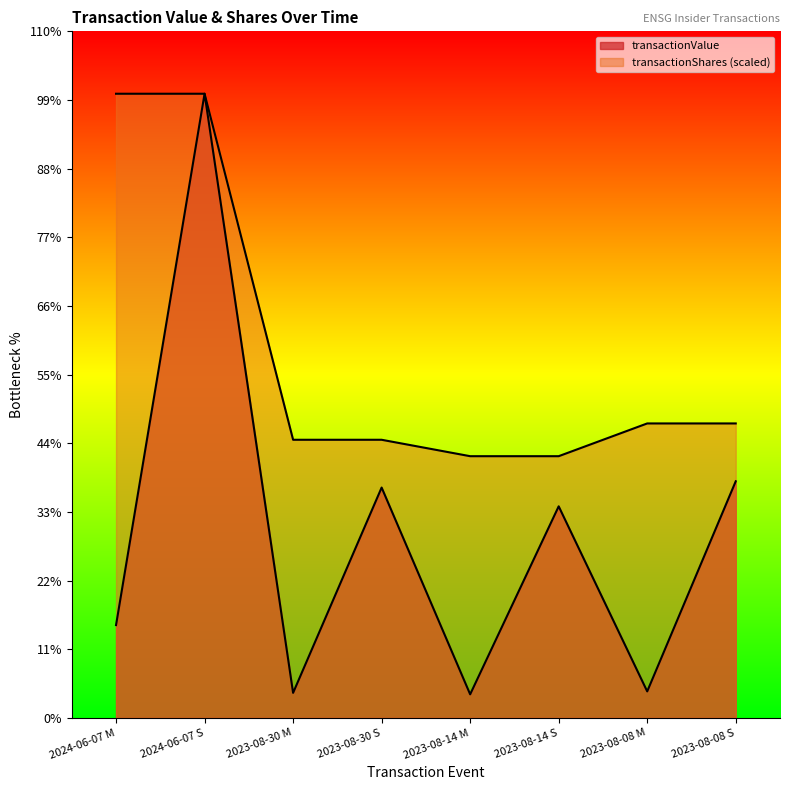

How many data points in transactionValue are above 1115651?

3